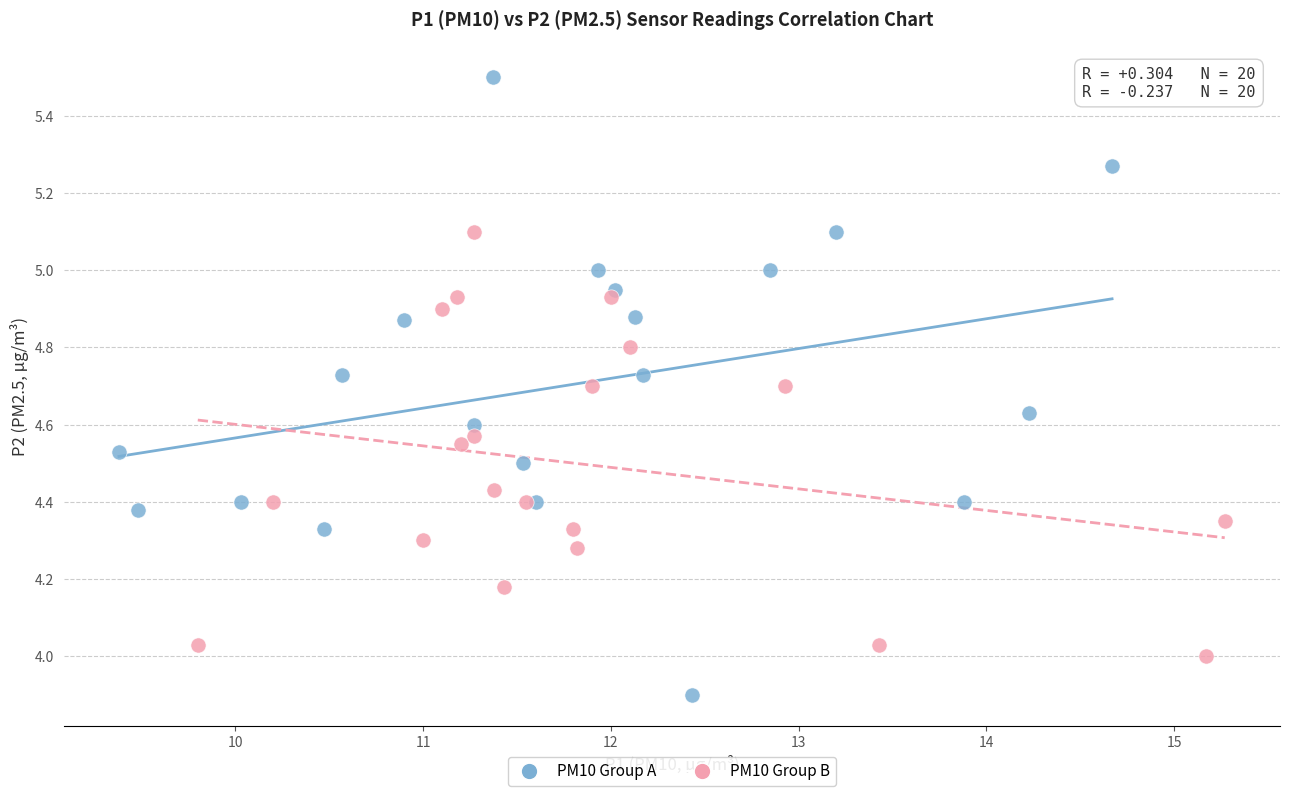

Which series has the largest Y range (max minus min)?

PM10 Group A